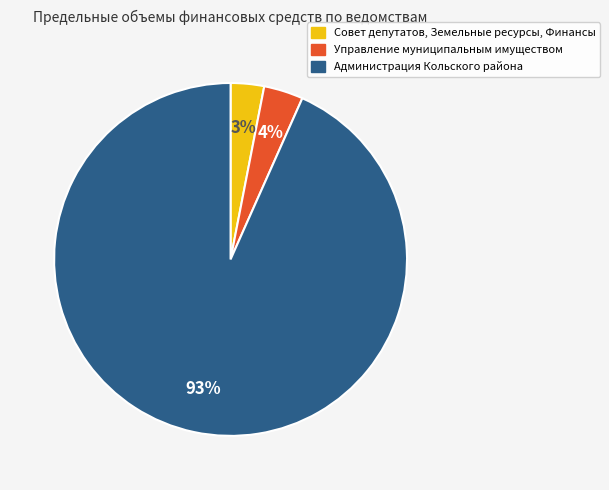

To the nearest percent, what is the difference between the largest and smallest slice percentages?

90%